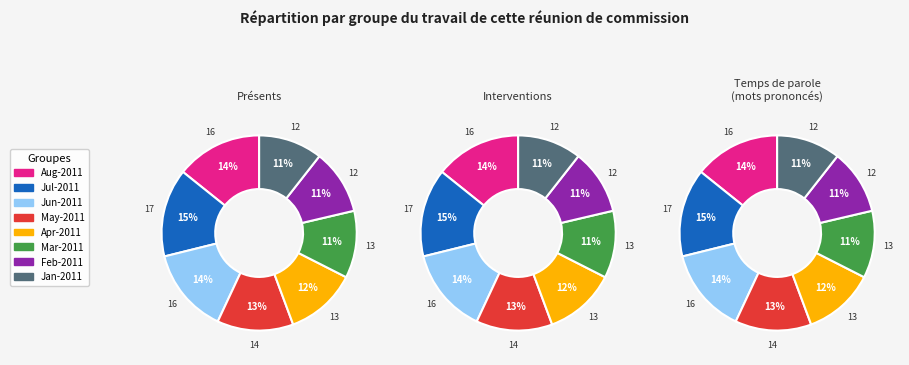

True or false: Jun-2011 accounts for 7% of the total.

False